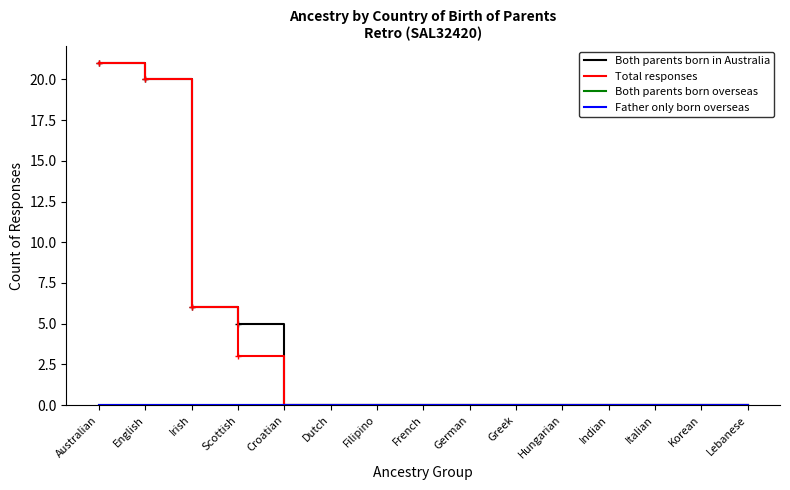

Which category has the highest value in the Both parents born overseas series?

Australian